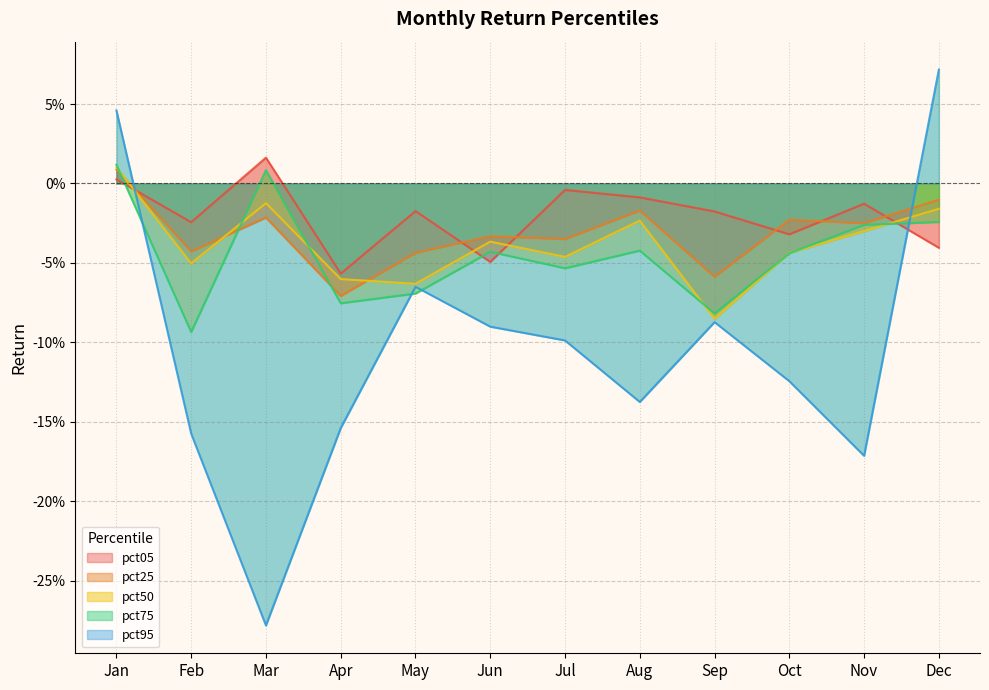

What is the minimum value for pct50?

-0.1